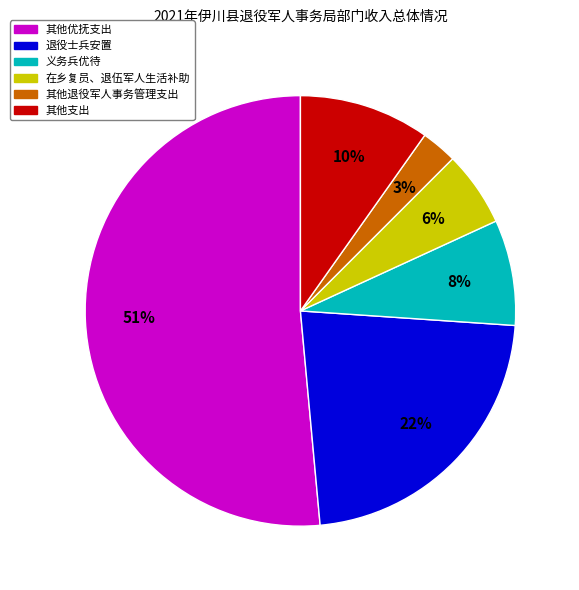

To the nearest percent, what is the average slice percentage?

17%